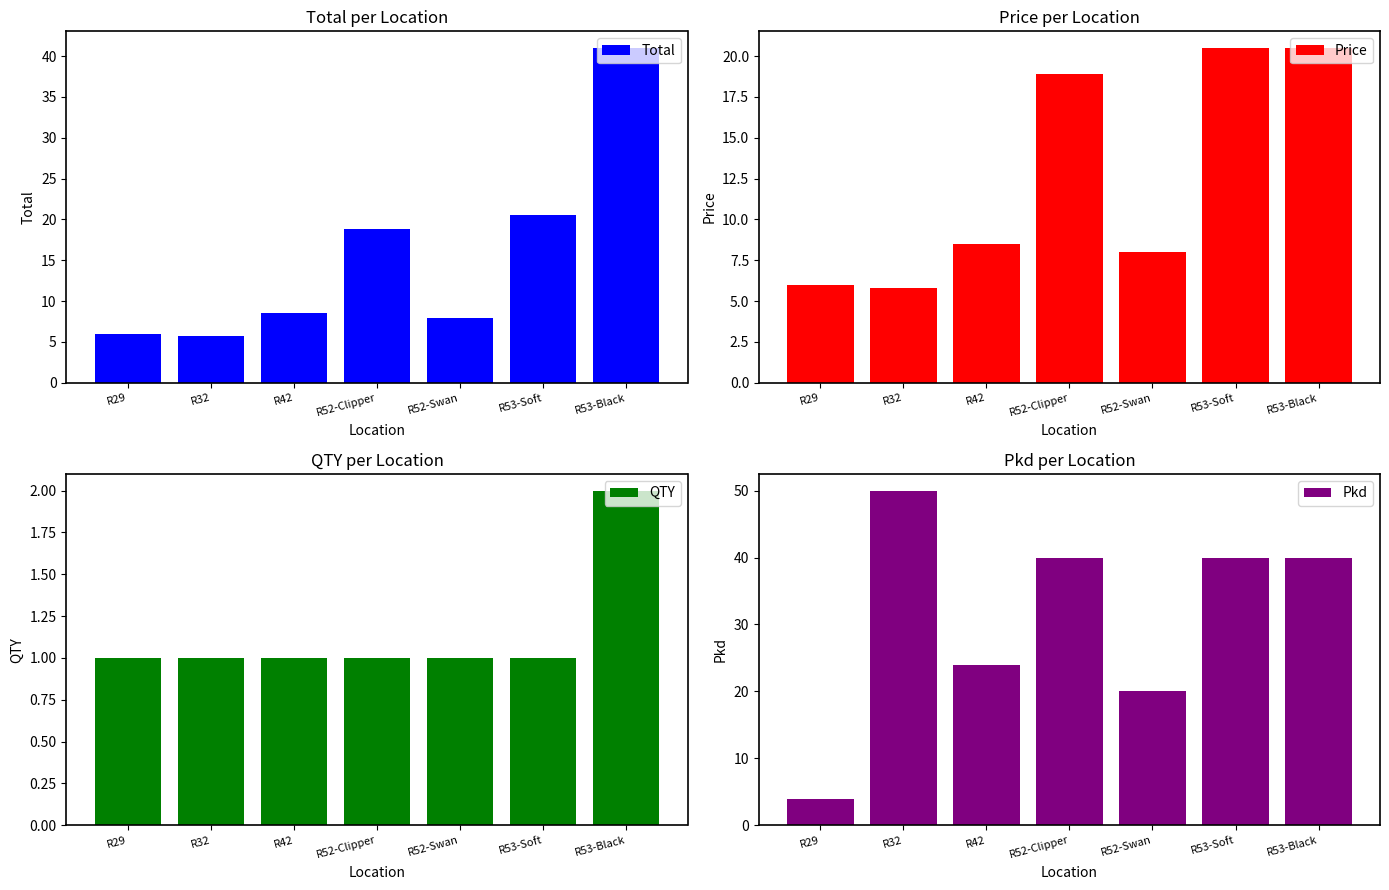

How many values in the Pkd series exceed 40?

1